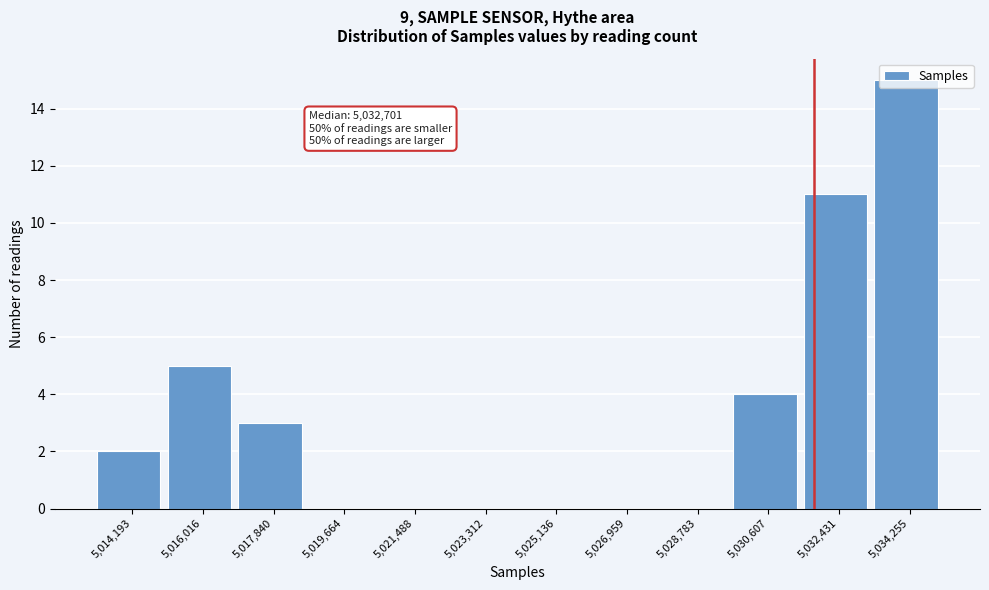

Which category has the highest value across all series?

5,034,255